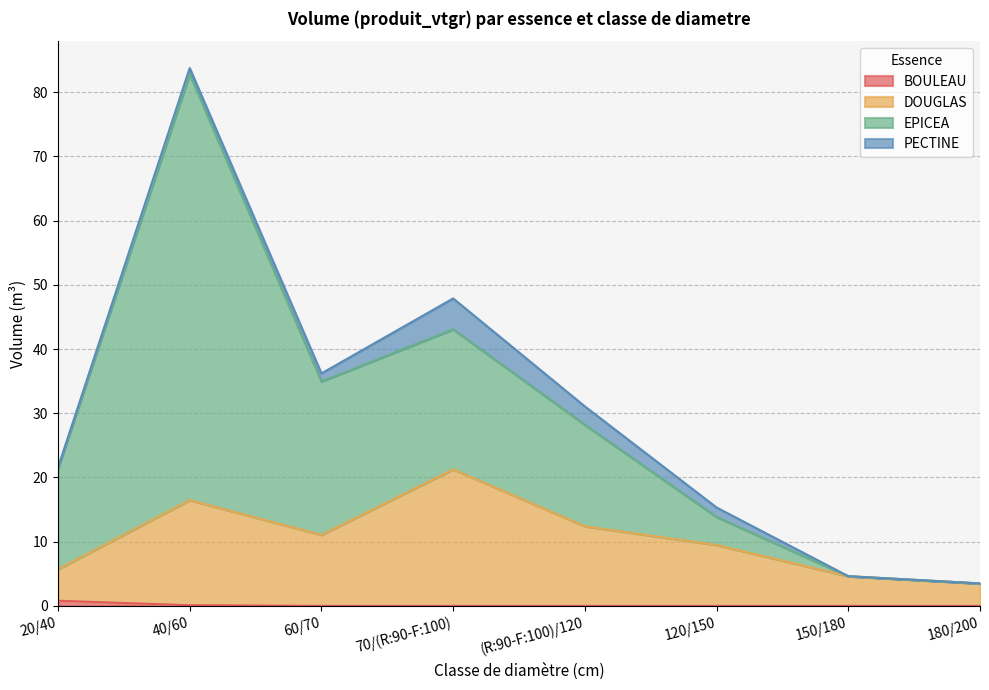

The value of DOUGLAS at 60/70 is 11.1. True or false?

True